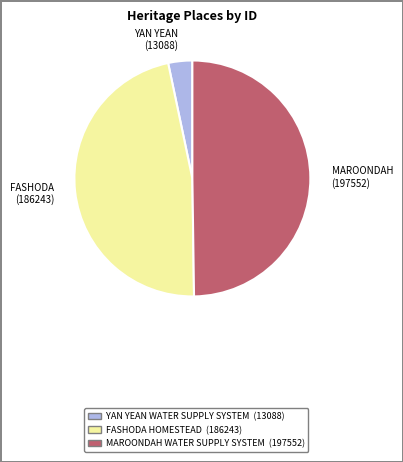

Count the number of slices in the pie.

3